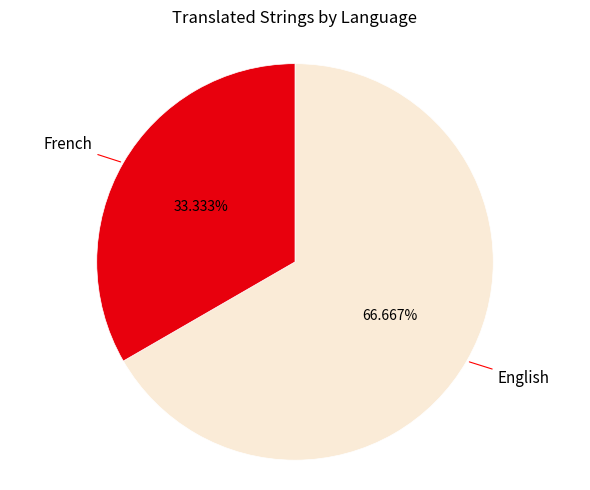

How many segments does this pie chart have?

2